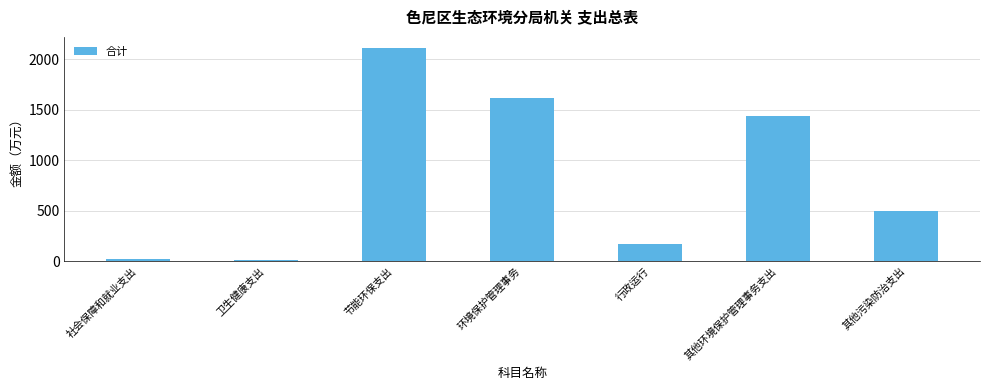

True or false: the data shows 1442.5 at 其他环境保护管理事务支出.

True